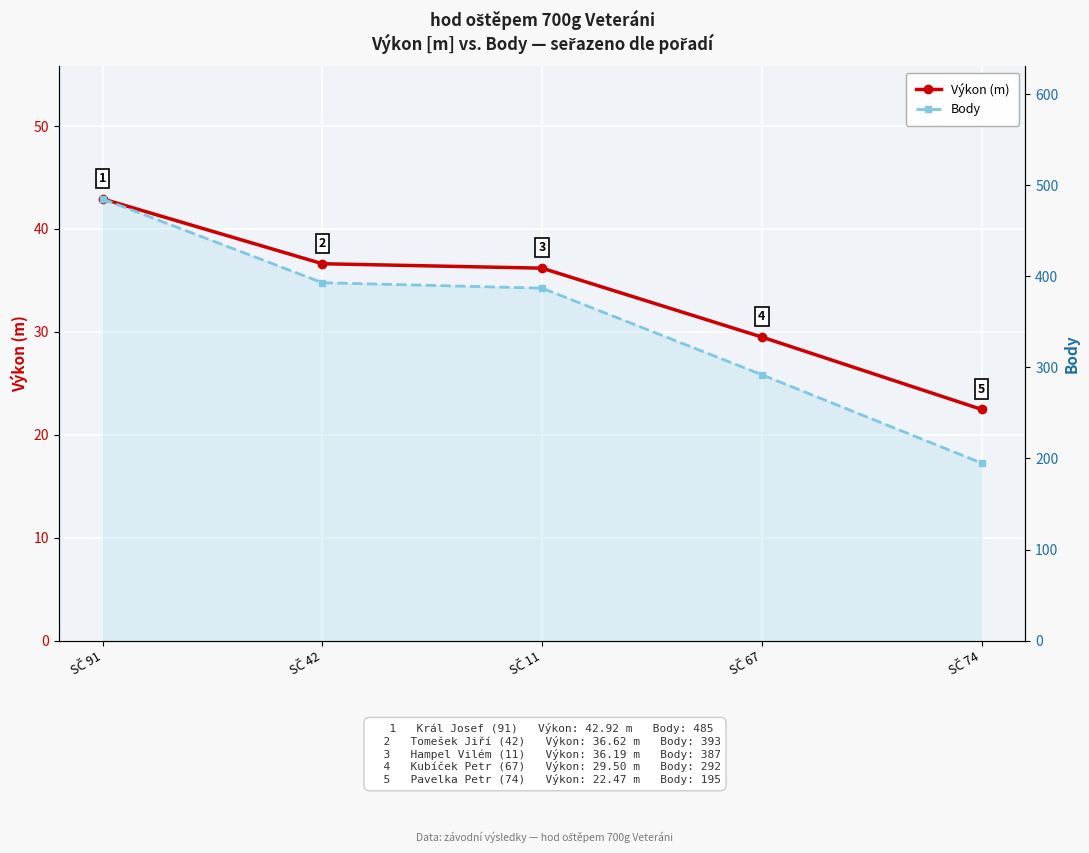

Reading left to right, what are all the values shown in this chart?

Výkon (m): SČ 91=42.9	SČ 42=36.6	SČ 11=36.2	SČ 67=29.5	SČ 74=22.5
Body: SČ 91=485.0	SČ 42=393.0	SČ 11=387.0	SČ 67=292.0	SČ 74=195.0